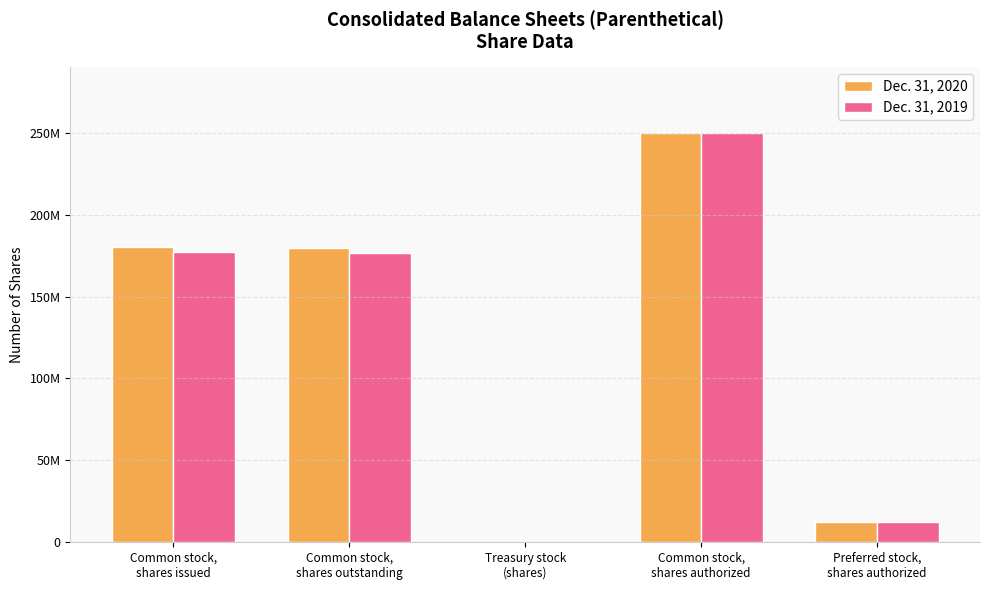

Are the bars grouped side by side (vs. stacked)?

Yes